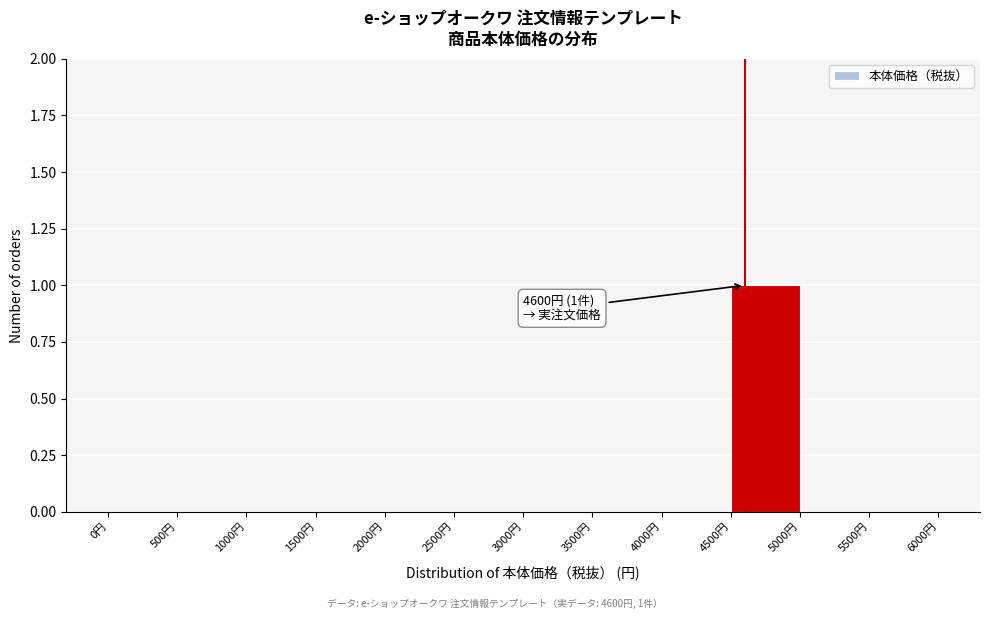

Which range on the x-axis has the tallest bar?

4500 to 5000